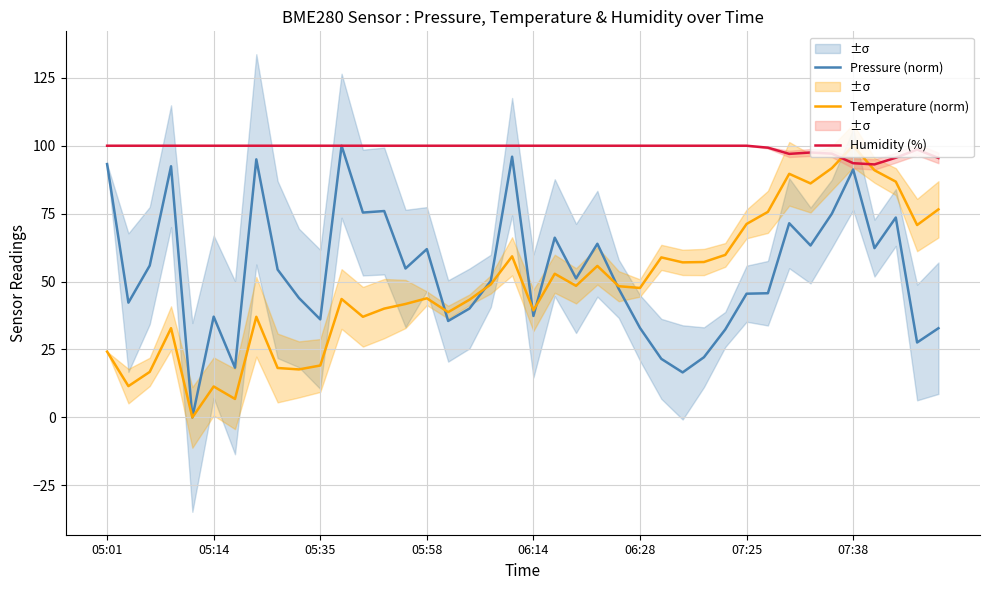

What is the highest value of the Pressure (norm) series?

100.0